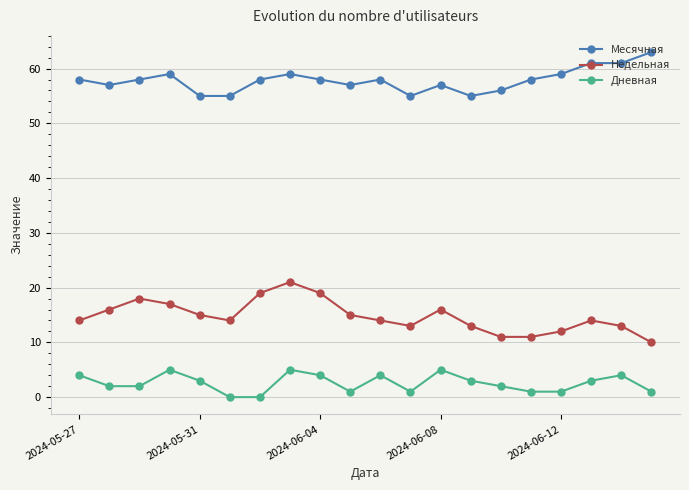

True or false: Месячная and Дневная intersect in this chart.

False